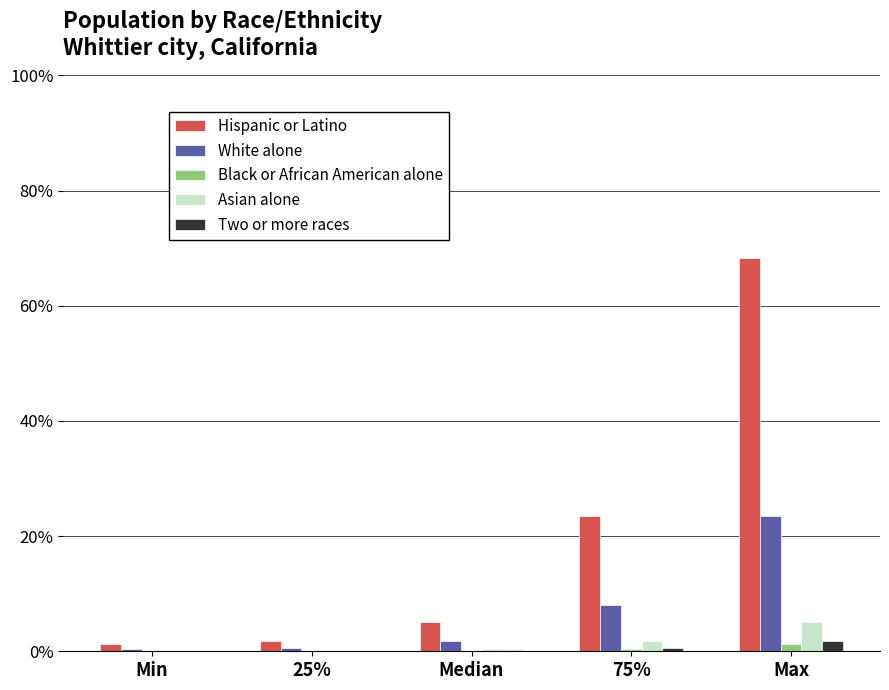

Between Min and Max, which series saw the biggest shift?

Hispanic or Latino